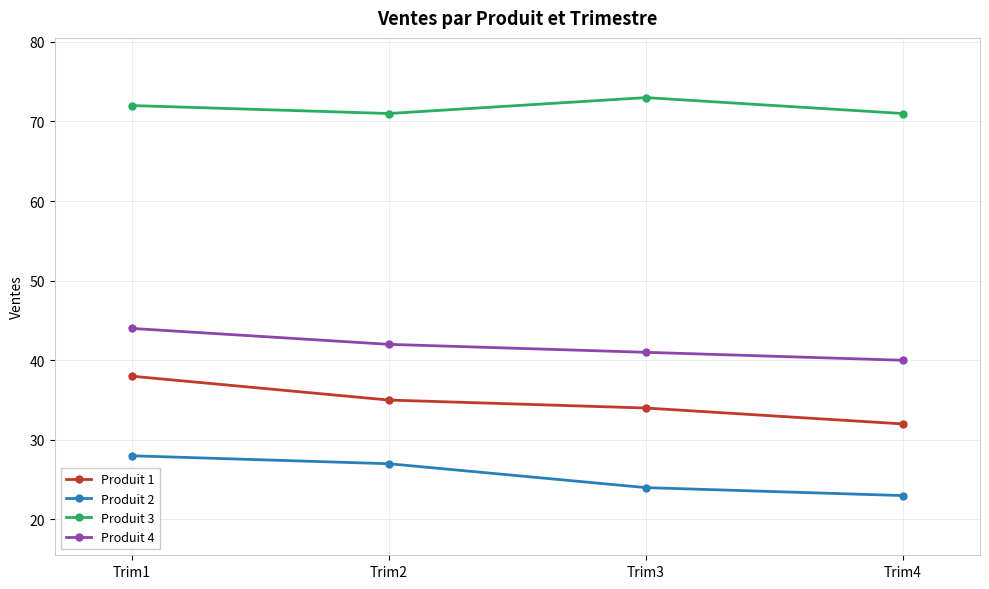

Count the Produit 4 values in the range 41 to 44.

3